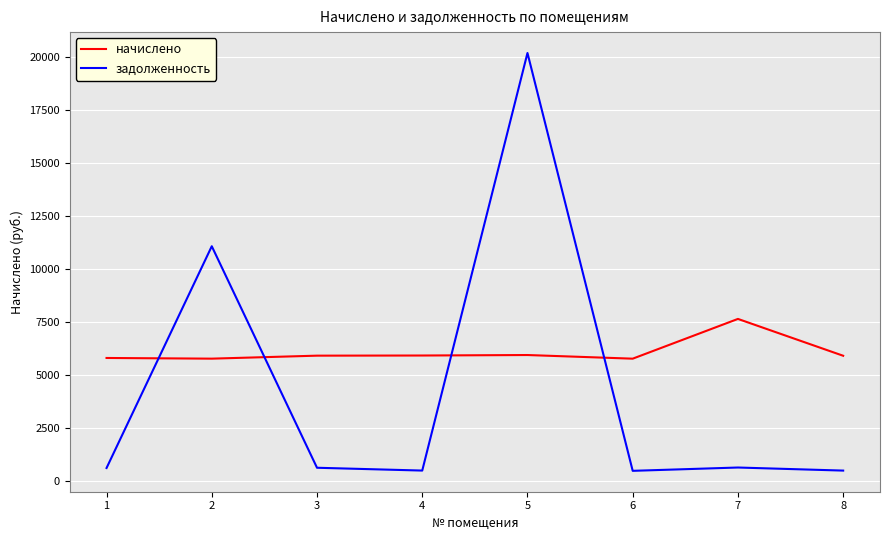

Does the chart display data point markers on the line(s)?

No